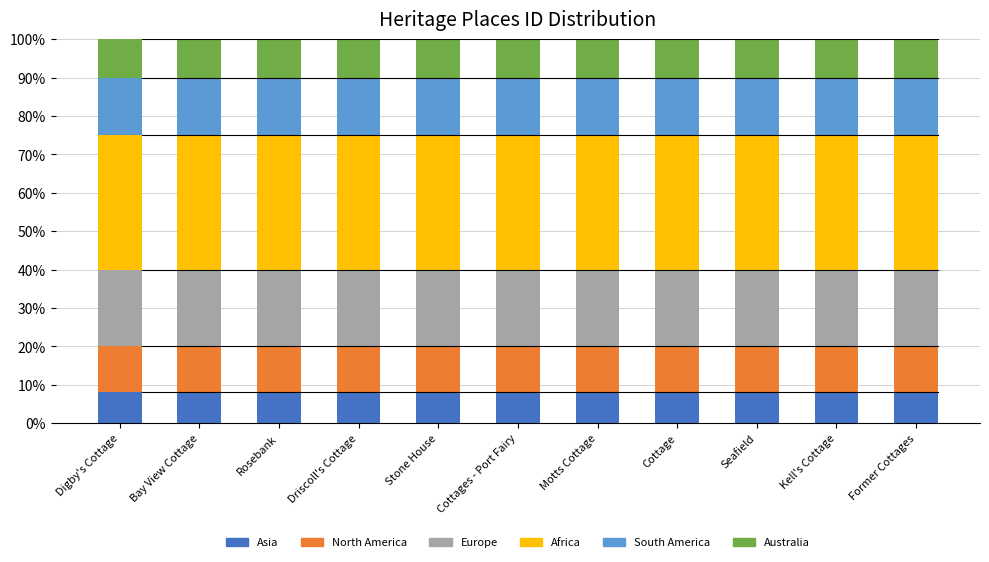

What is the total value across all series at Bay View Cottage?

100